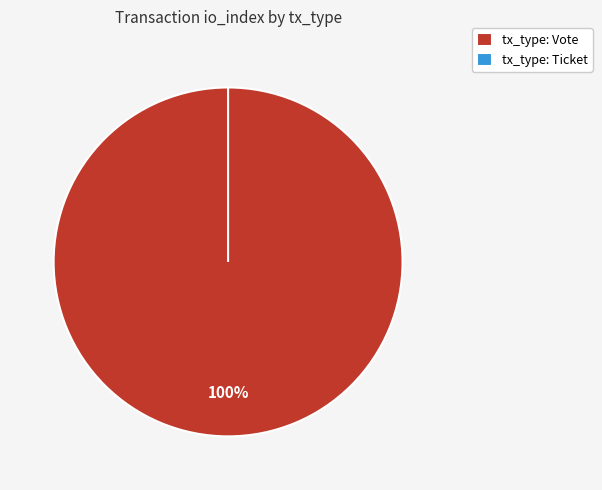

To the nearest percent, what is the difference between the largest and smallest slice percentages?

100%